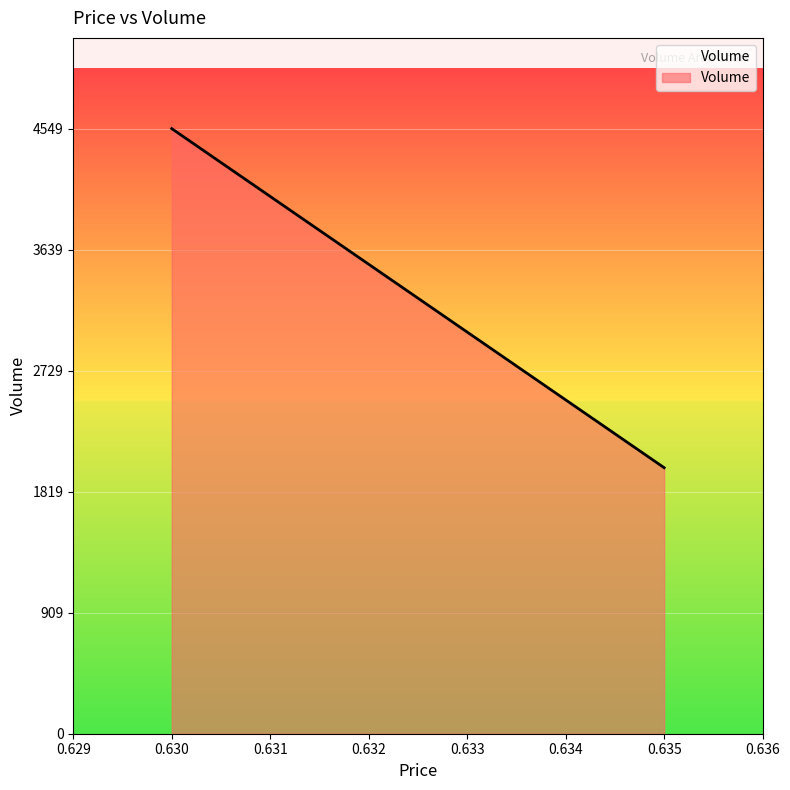

Count the number of data series in this chart.

1